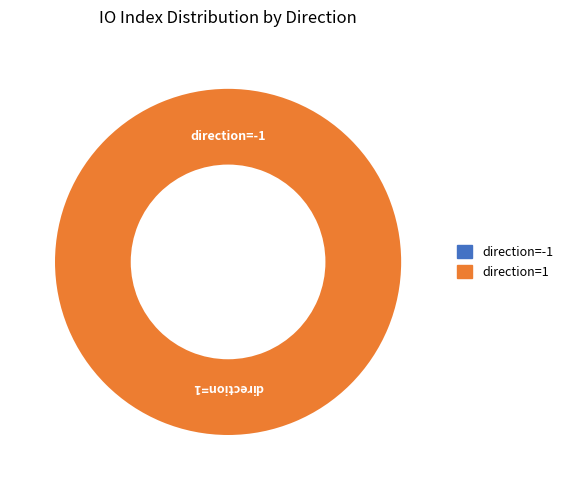

Rank the categories by value from lowest to highest.

direction=-1, direction=1